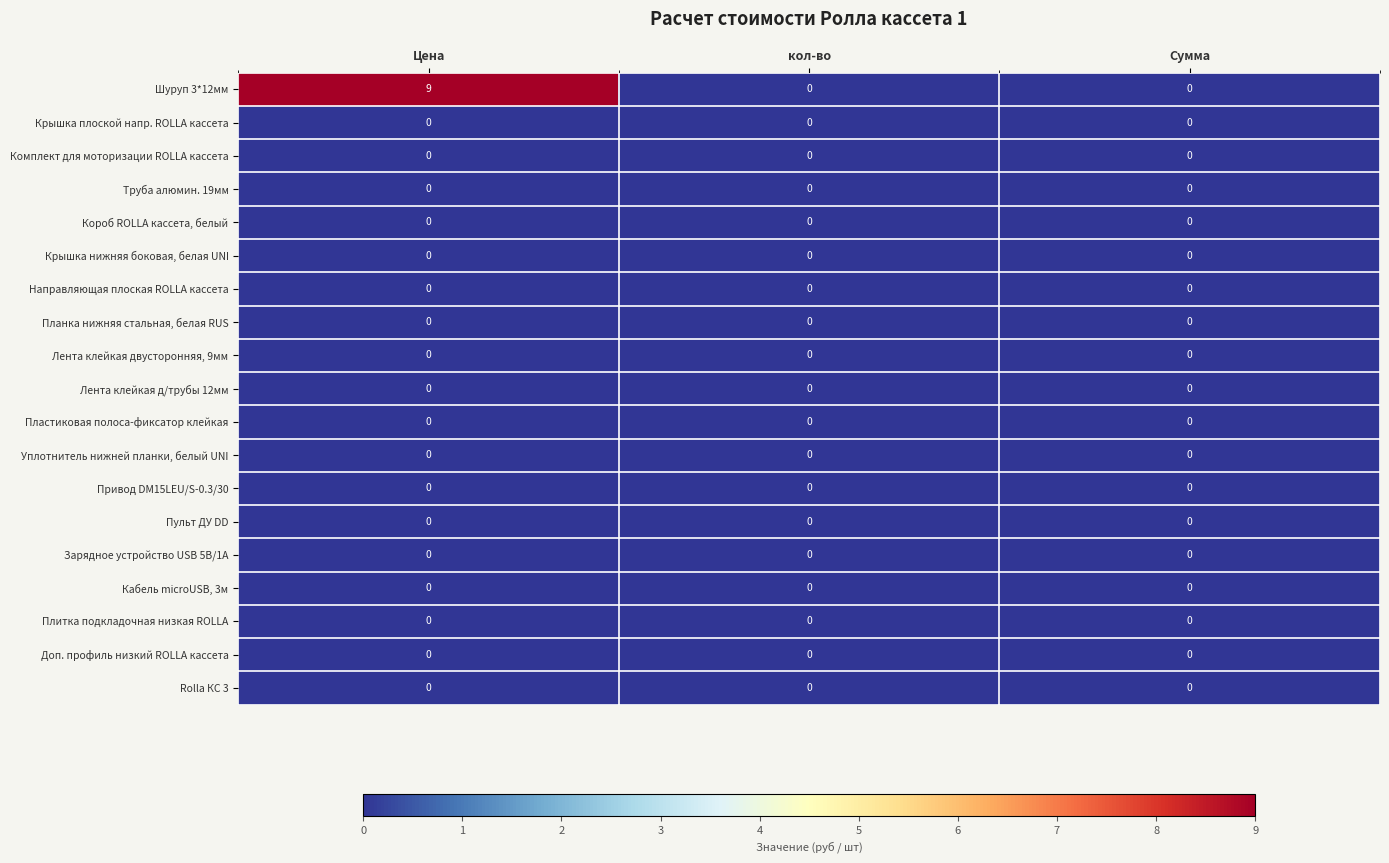

At which category is the sum across all series the highest?

Цена